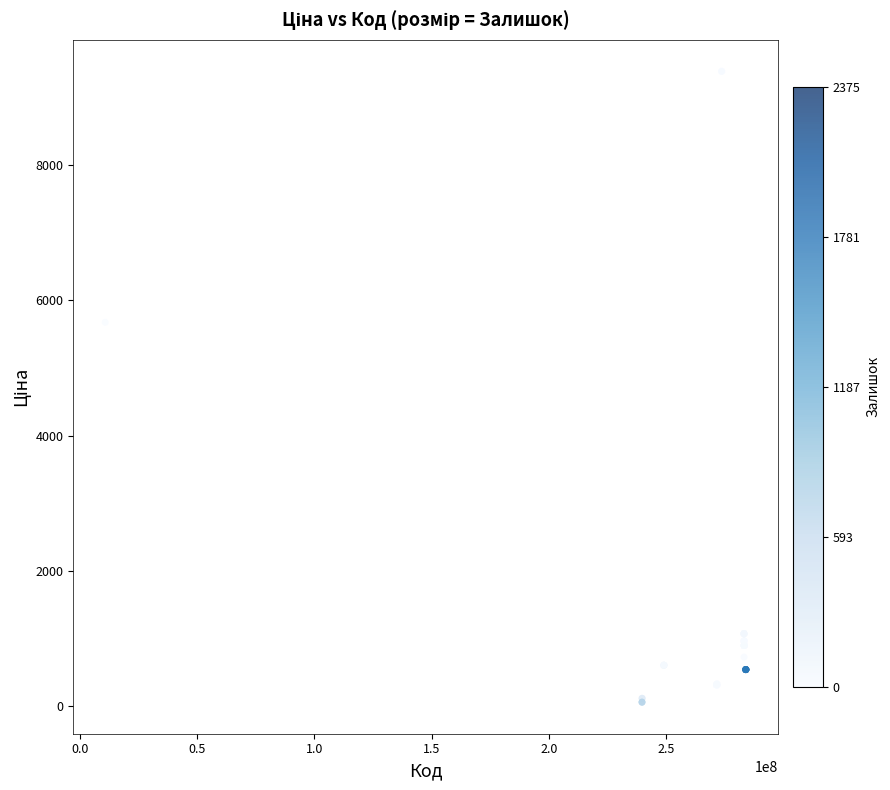

What Y value in the scatter plot is closest to 4720?

5673.8